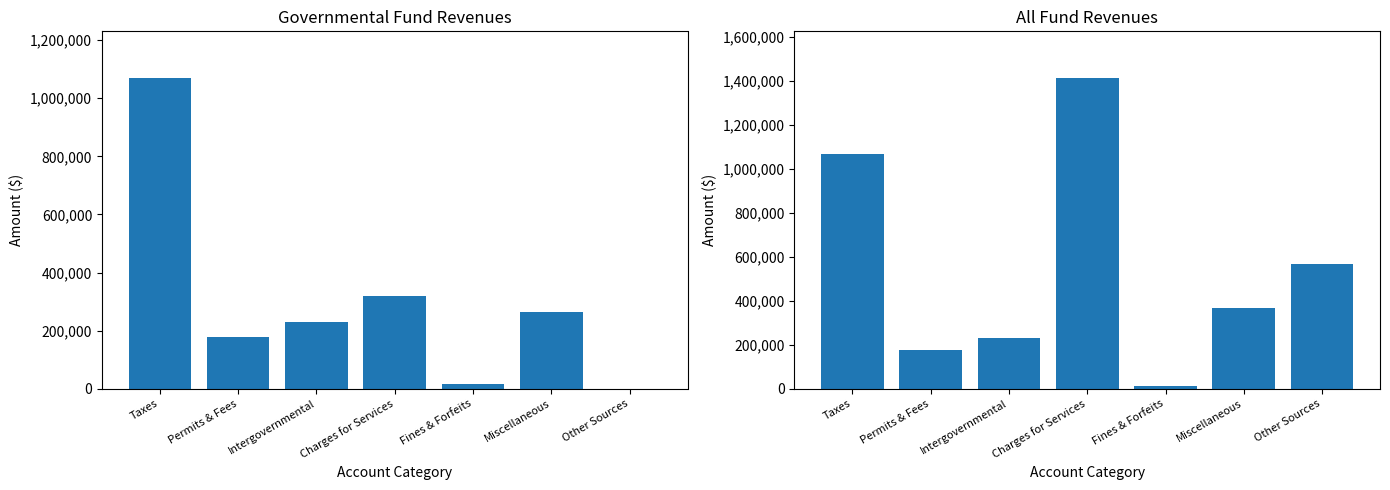

Which series has the largest total across all categories?

Account Total